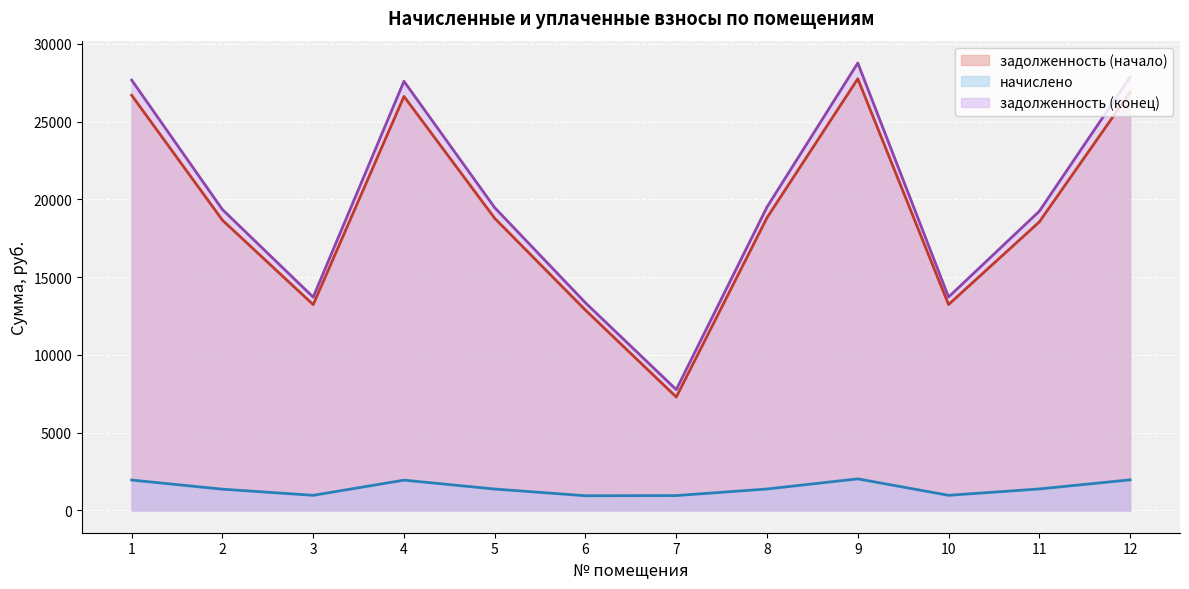

What is the total value across all series at 1?

56312.2